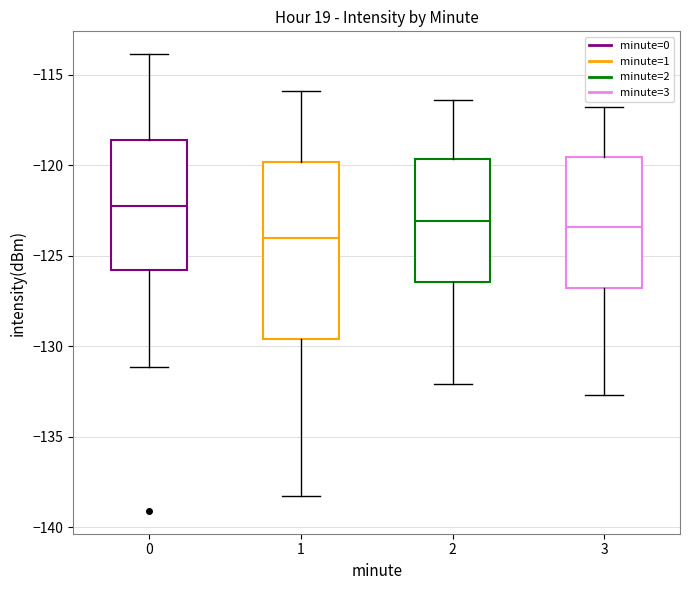

Reading left to right, transcribe this box plot: for each box, give where its median line is, the range the box spans, and where its two whiskers end, as read against the y-axis. The values are not printed on the chart, so give them approximately, as read against the axis.

0: median -122.0, box -126.0 to -118.5, whiskers -131.0 to -114.0
1: median -124.0, box -129.5 to -120.0, whiskers -138.5 to -116.0
2: median -123.0, box -126.5 to -119.5, whiskers -132.0 to -116.5
3: median -123.5, box -127.0 to -119.5, whiskers -132.5 to -117.0